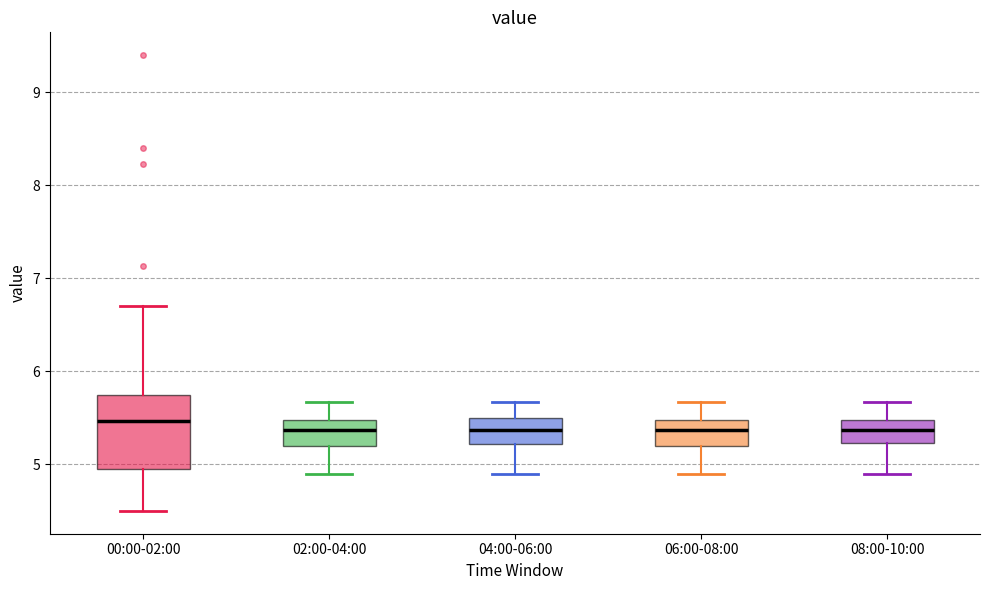

Comparing the boxes themselves (not the whiskers), which one is the tallest?

00:00-02:00